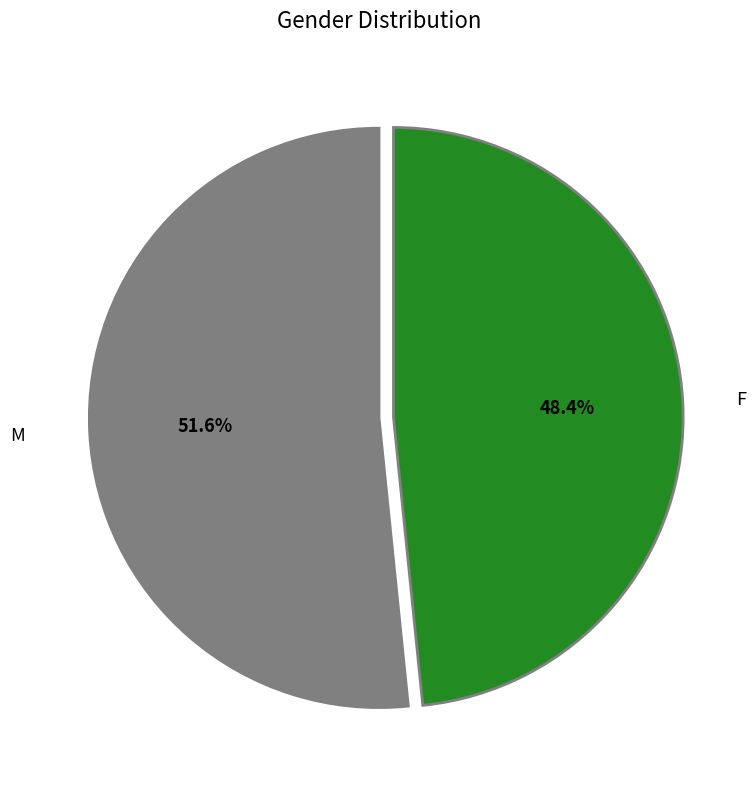

Is there a majority slice in this chart?

Yes